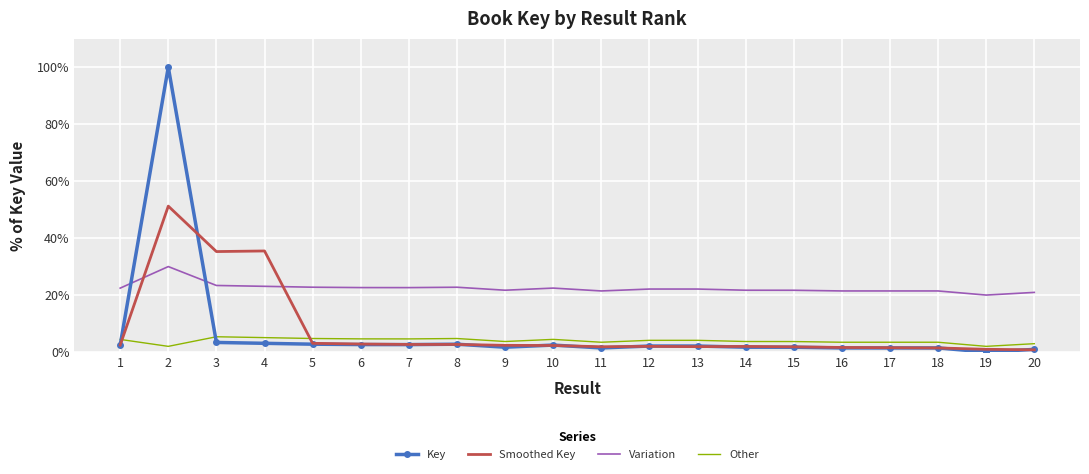

List the series in order of their peak value, highest first.

Key, Smoothed Key, Variation, Other